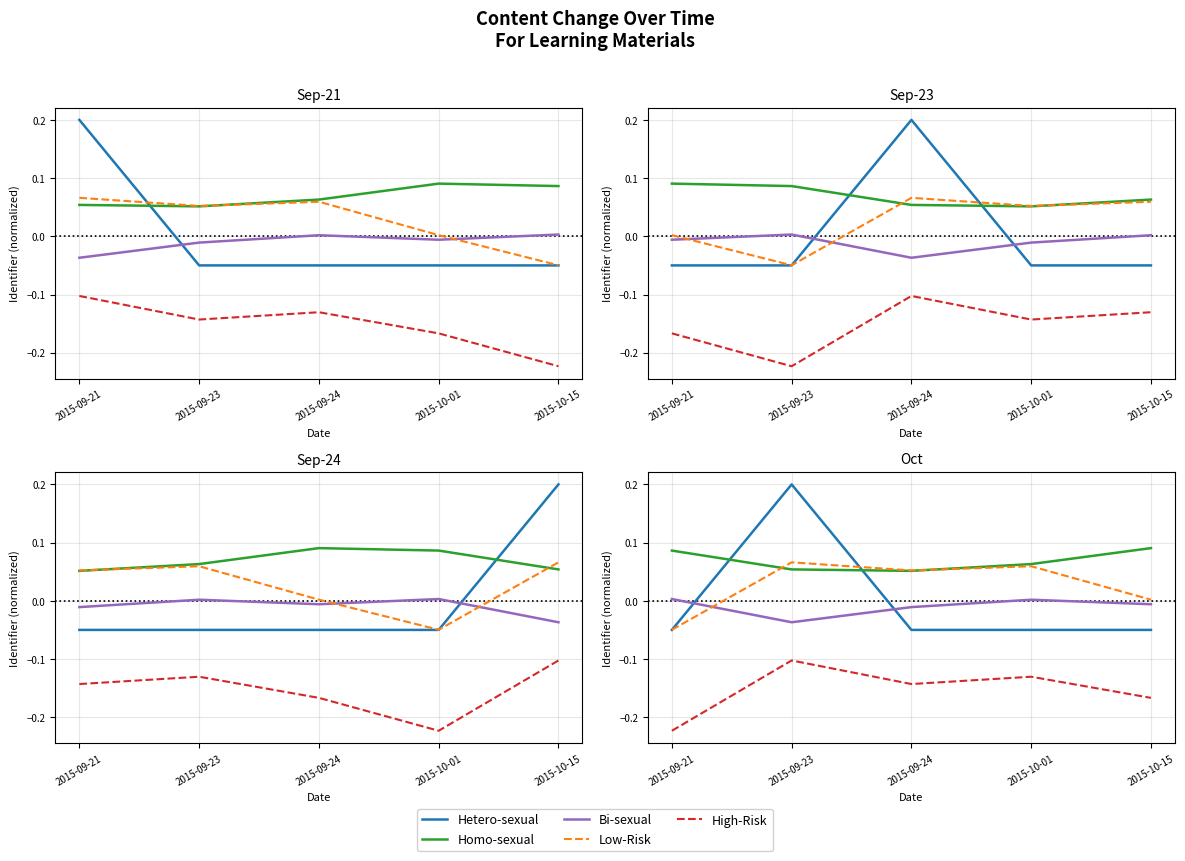

Reading left to right, transcribe all the data shown in this chart.

Hetero-sexual: 2015-09-21=-0.1	2015-09-23=0.2	2015-09-24=-0.1	2015-10-01=-0.0	2015-10-15=-0.1
Homo-sexual: 2015-09-21=0.1	2015-09-23=0.1	2015-09-24=0.1	2015-10-01=0.1	2015-10-15=0.1
Bi-sexual: 2015-09-21=0.0	2015-09-23=-0.0	2015-09-24=-0.0	2015-10-01=0.0	2015-10-15=-0.0
Low-Risk: 2015-09-21=-0.0	2015-09-23=0.1	2015-09-24=0.1	2015-10-01=0.1	2015-10-15=0.0
High-Risk: 2015-09-21=-0.2	2015-09-23=-0.1	2015-09-24=-0.1	2015-10-01=-0.1	2015-10-15=-0.2